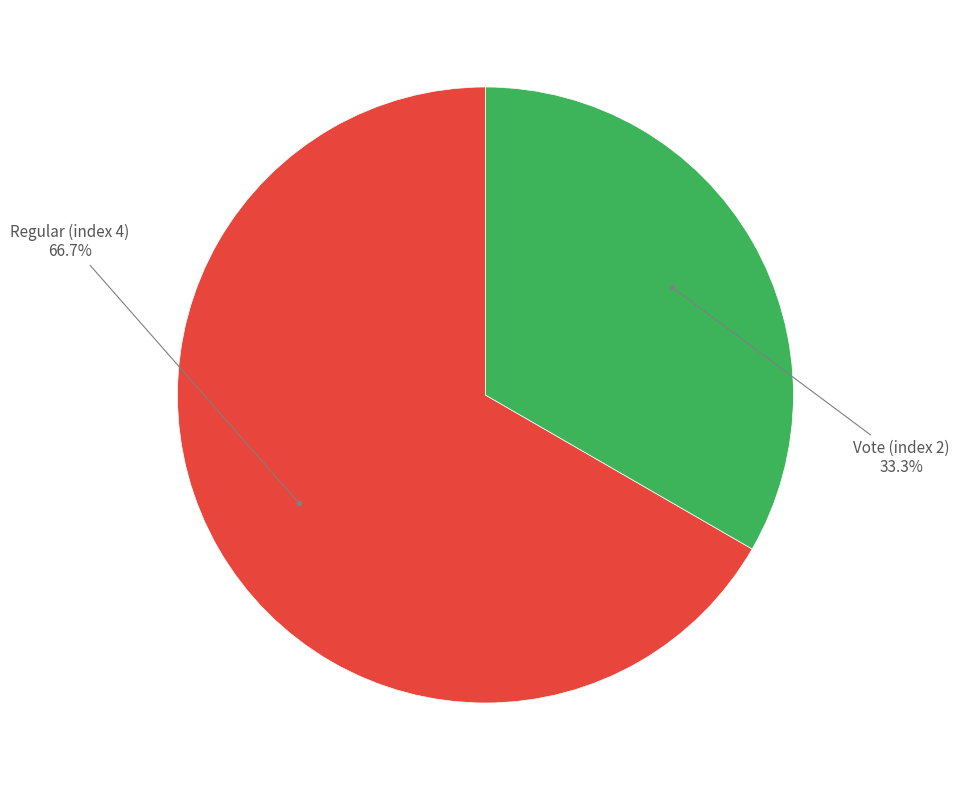

Between Vote (index 2) and Regular (index 4), which is larger?

Regular (index 4)